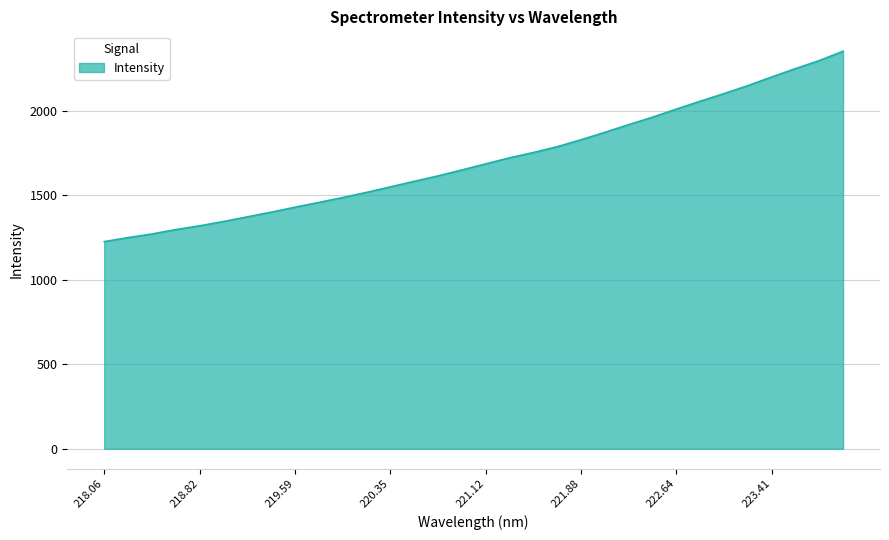

How many series are shown in this chart?

1